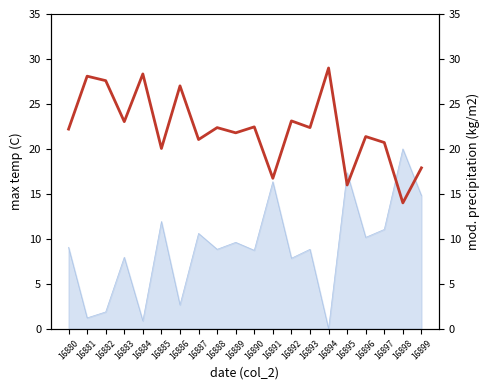

Reading right to left, list all the values displayed in this chart.

17.9	14.0	20.7	21.4	16.0	29.0	22.4	23.1	16.7	22.5	21.8	22.4	21.0	27.0	20.0	28.3	23.0	27.6	28.1	22.2